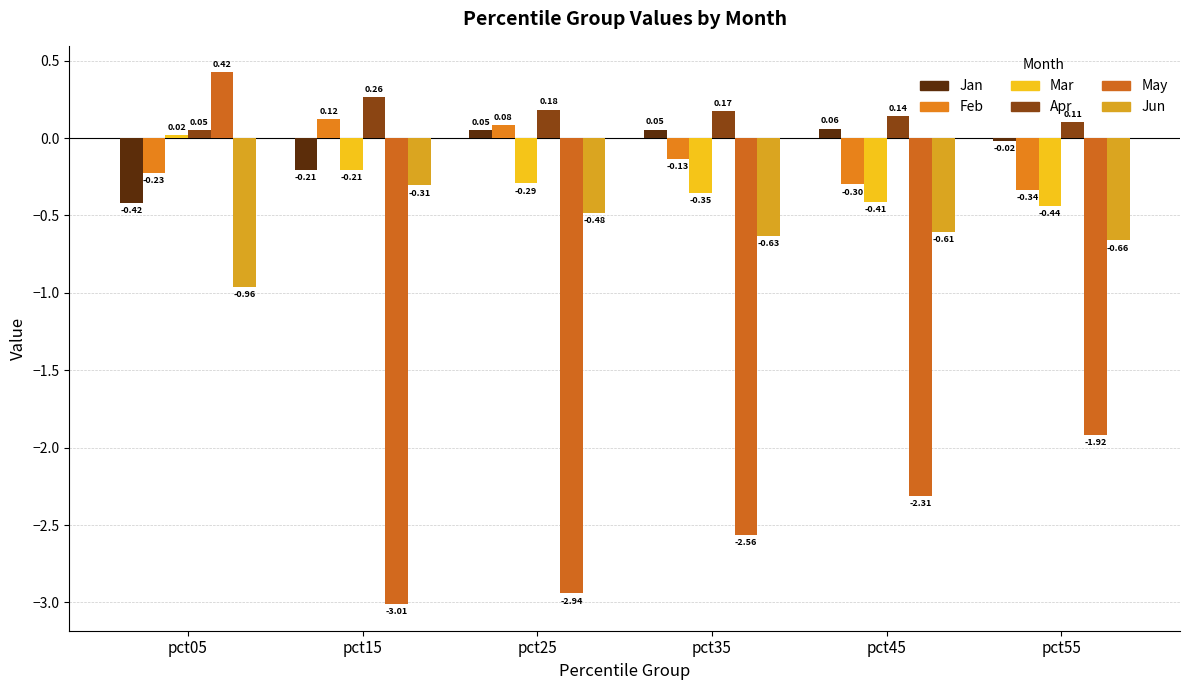

Which category has the highest value in the Jan series?

pct45